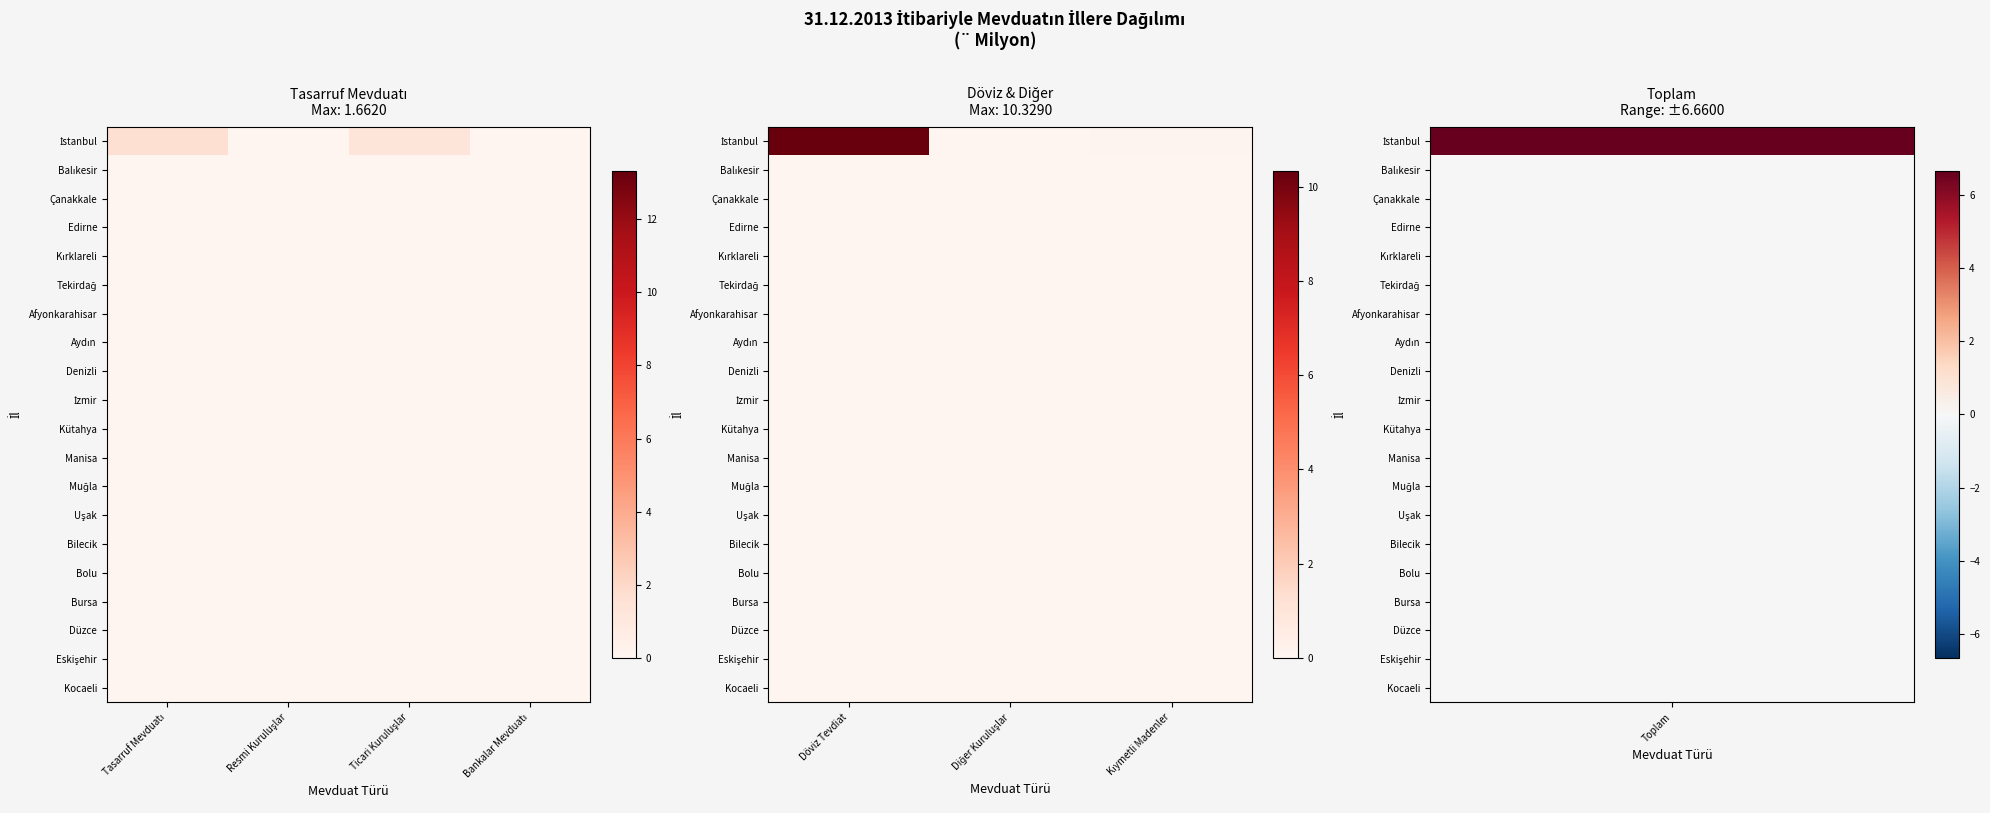

The Kırklareli series shows 0.0 at Döviz Tevdiat. True or false?

True